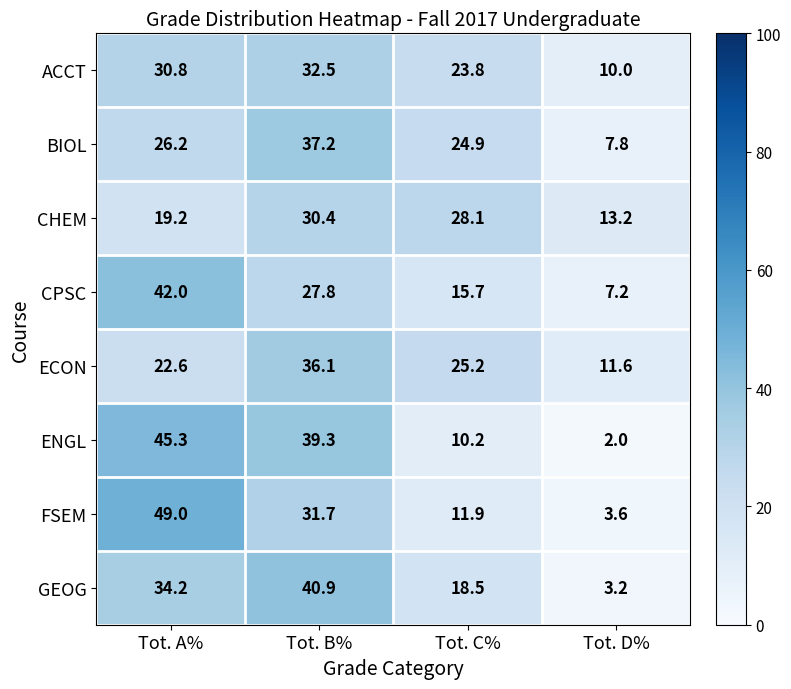

Rank the series by their maximum value, from highest to lowest.

FSEM, ENGL, CPSC, GEOG, BIOL, ECON, ACCT, CHEM